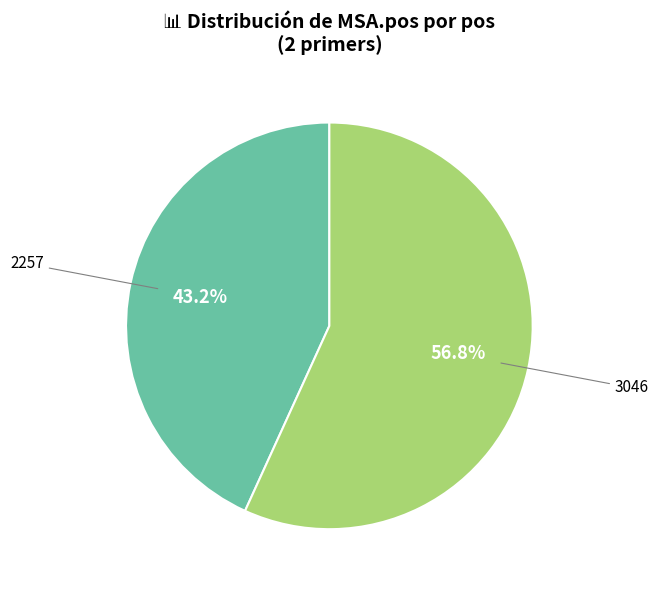

Which has a higher value, 2257 or 3046?

3046